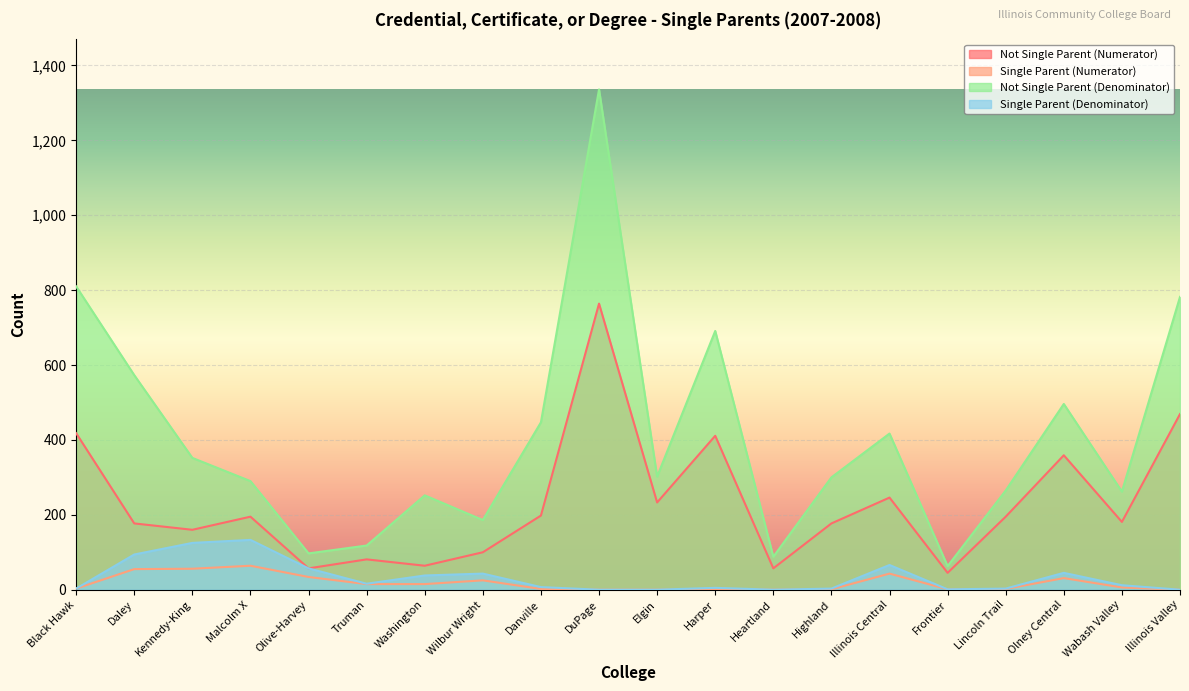

Which series has the largest total across all categories?

Not Single Parent (Denominator)